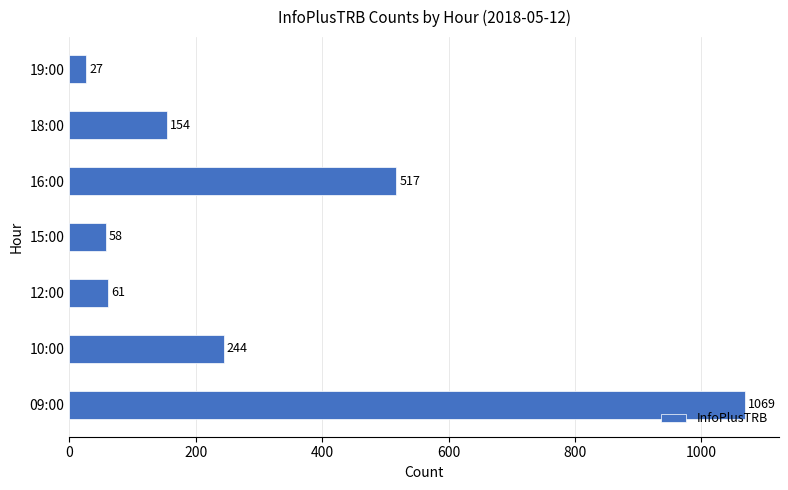

List the labels in order of value, largest first.

09:00, 16:00, 10:00, 18:00, 12:00, 15:00, 19:00